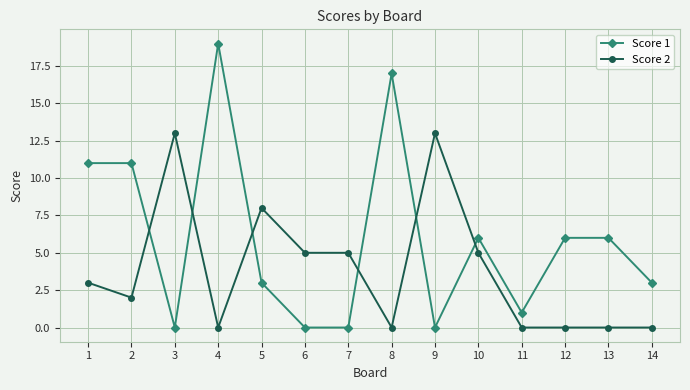

What is the value of the Score 2 point at the 9th from the left?

13